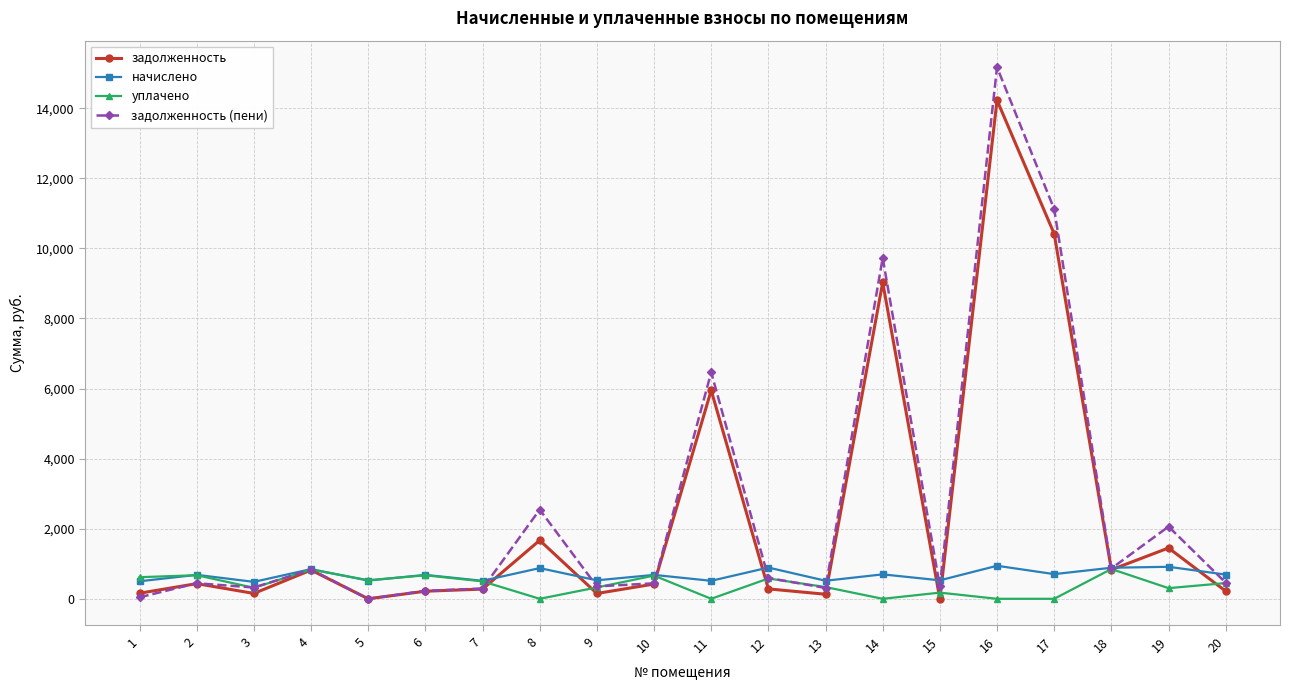

Is the value of задолженность at 20 greater than the value of уплачено at 20?

No